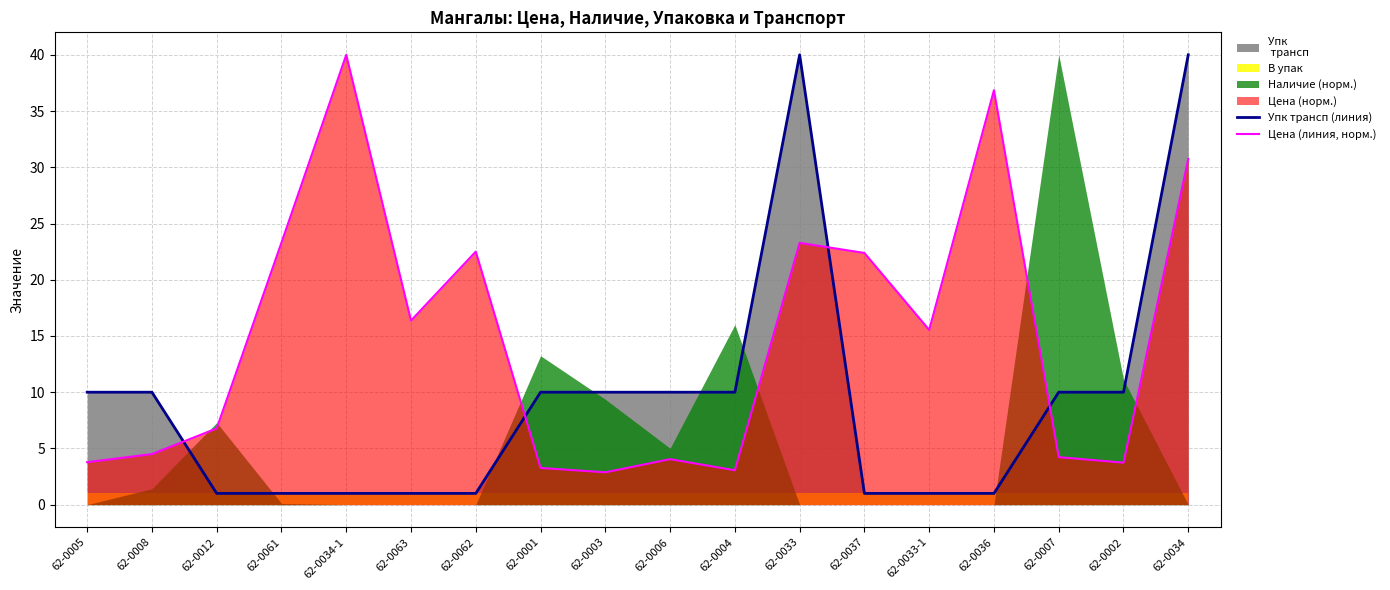

Reading right to left, transcribe all the data shown in this chart.

Упк трансп (линия): 40.0	10.0	10.0	1.0	1.0	1.0	40.0	10.0	10.0	10.0	10.0	1.0	1.0	1.0	1.0	1.0	10.0	10.0
Цена (линия, норм.): 30.7	3.7	4.2	36.9	15.5	22.4	23.3	3.1	4.0	2.9	3.3	22.5	16.4	40.0	23.3	6.8	4.5	3.8